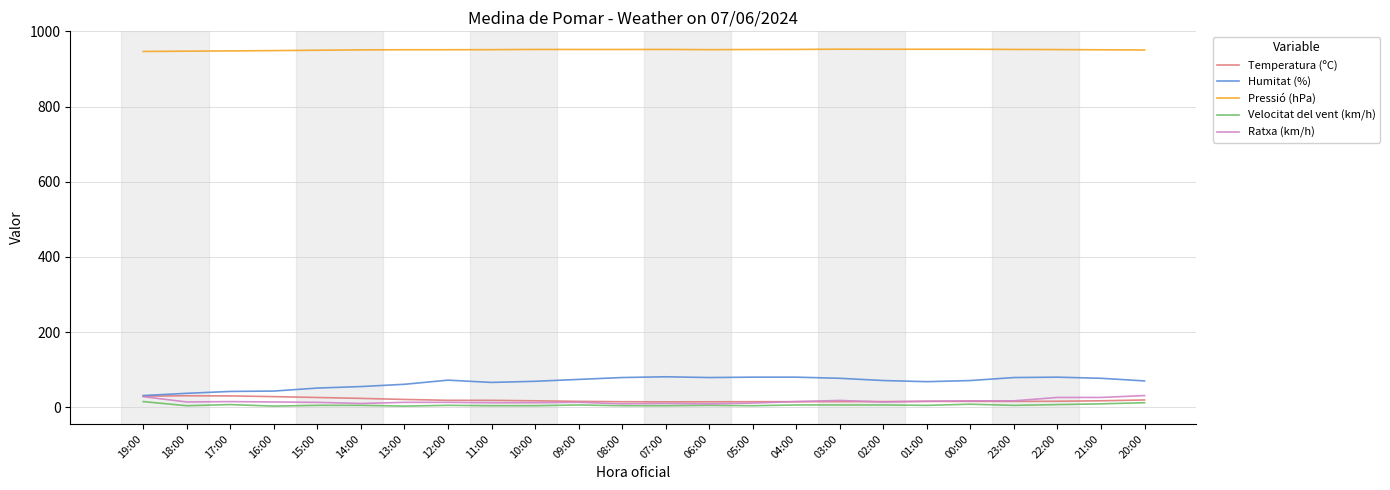

How many lines are shown in the chart?

5